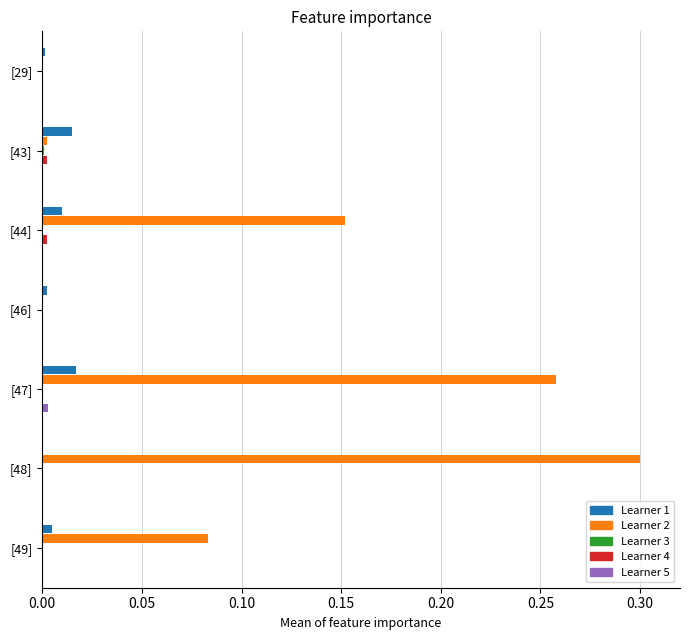

At which category does the chart reach its peak across all series?

[48]